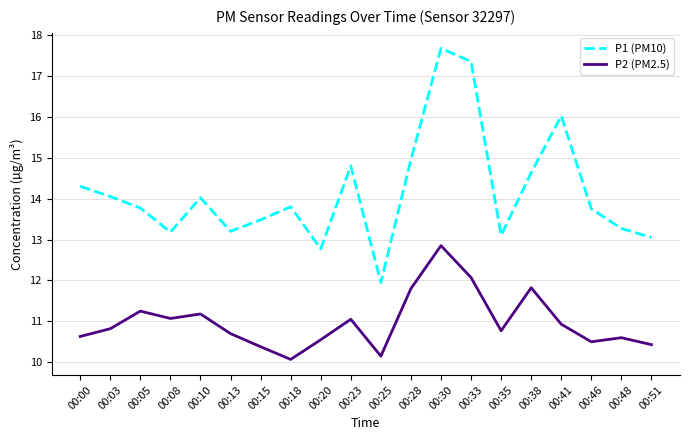

Where is the first local minimum for P1 (PM10)?

00:08